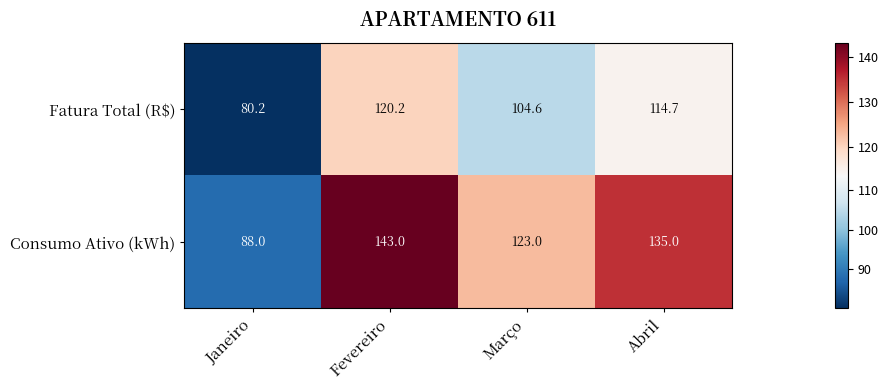

True or false: Consumo Ativo (kWh) has a value of 143.0 at Fevereiro.

True